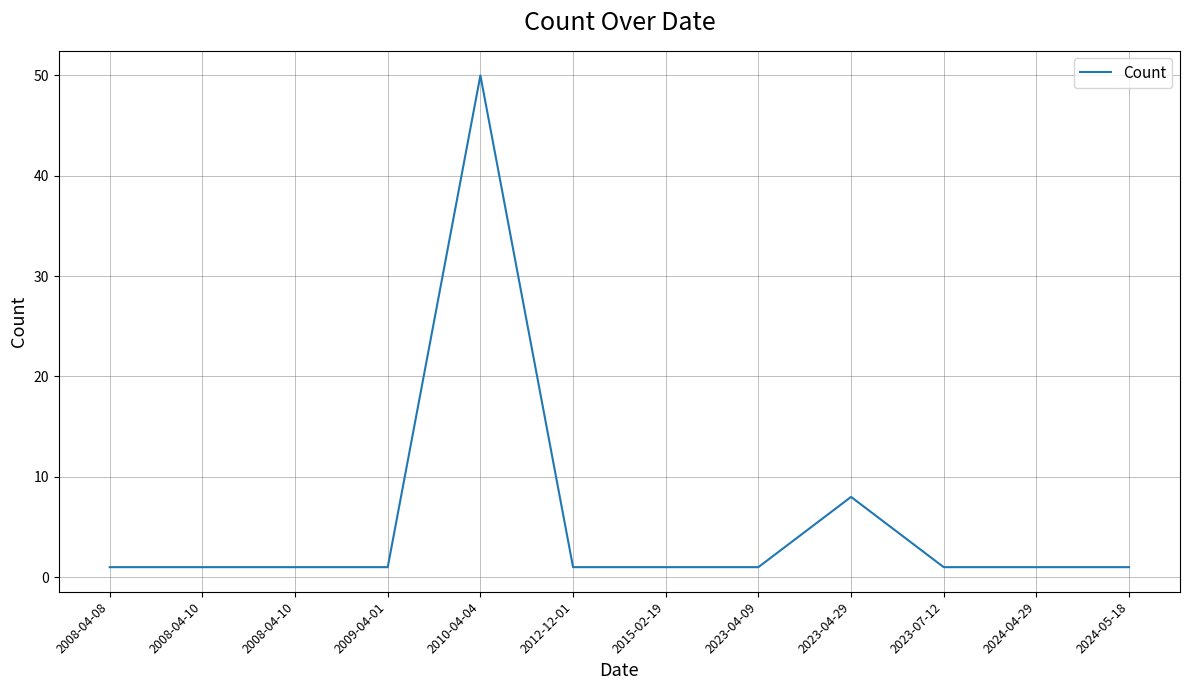

True or false: there are more than 1 points higher than both neighbors.

True